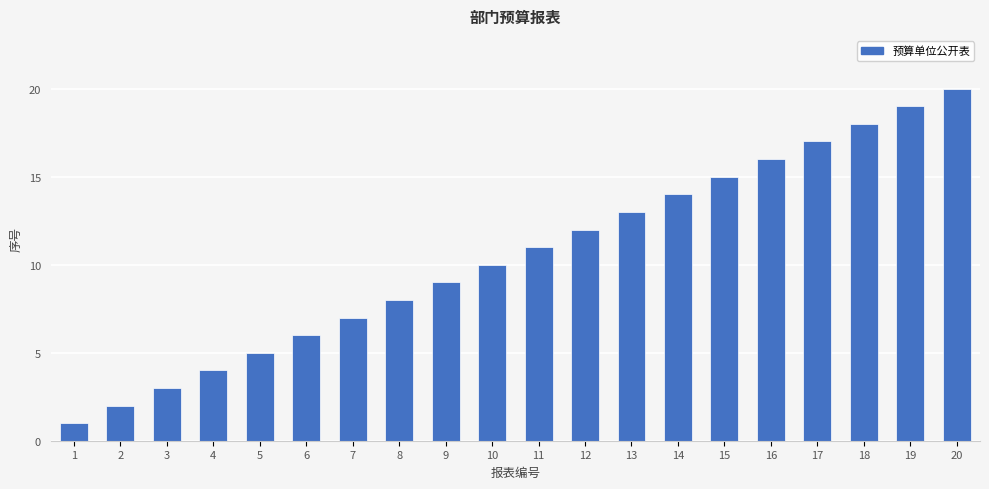

What is the sum of the values at 6 and 3?

9